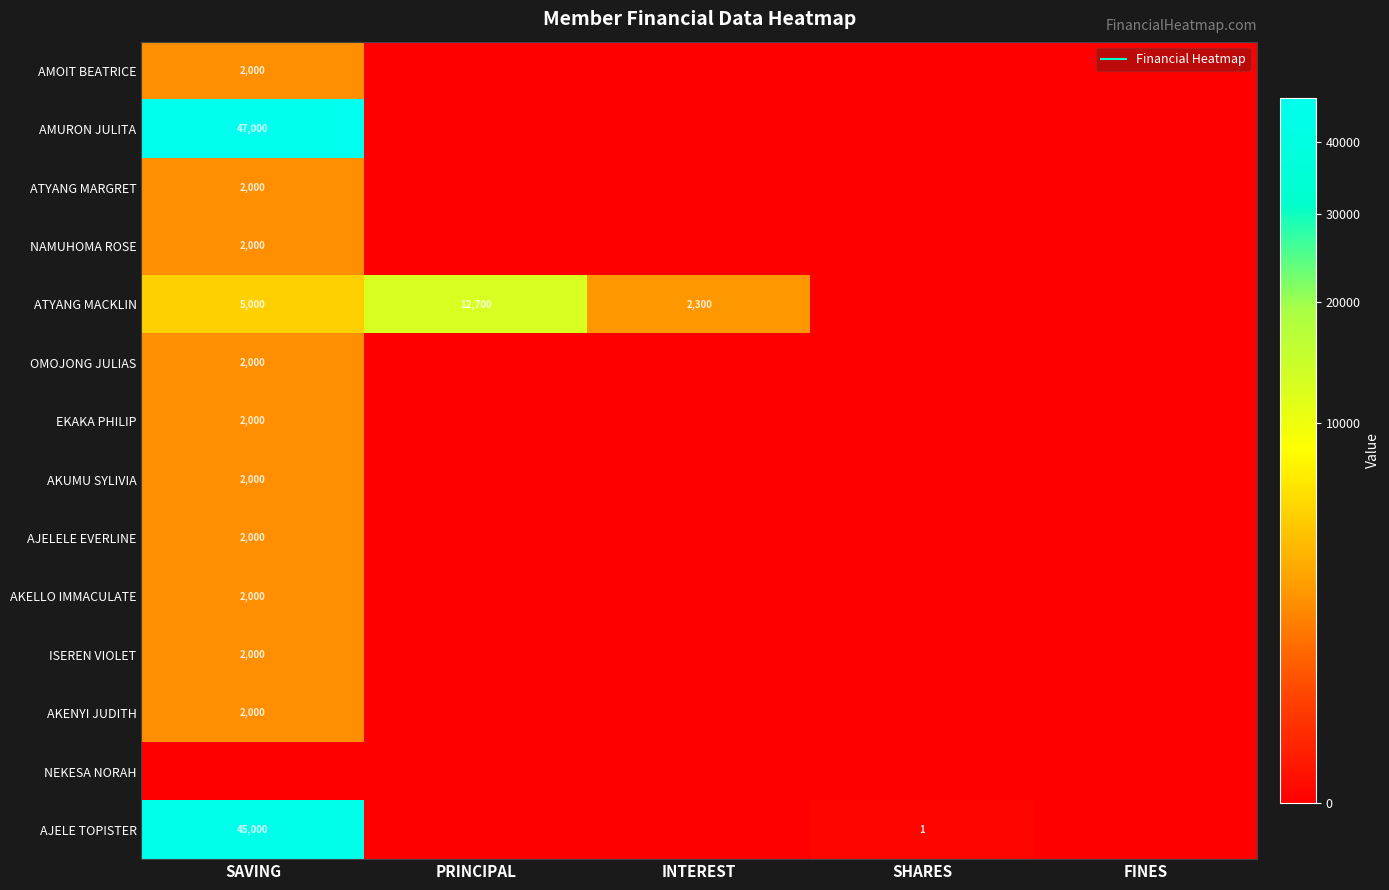

Count the number of data series in this chart.

14